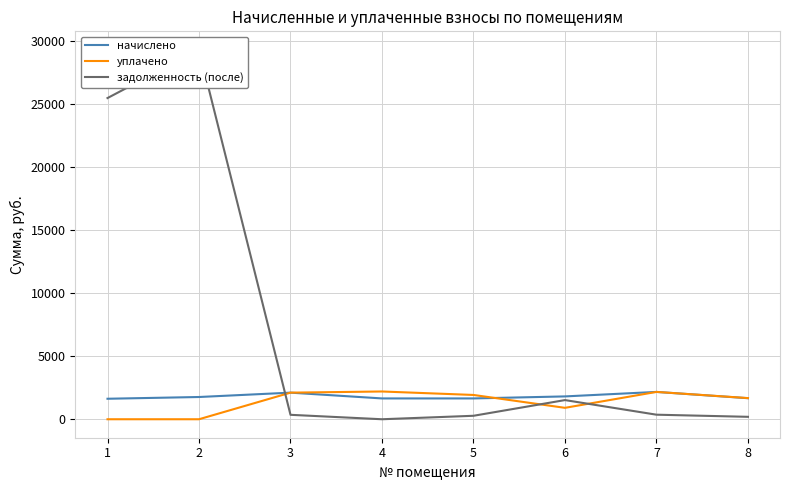

How many data points in уплачено are above 1929?

4